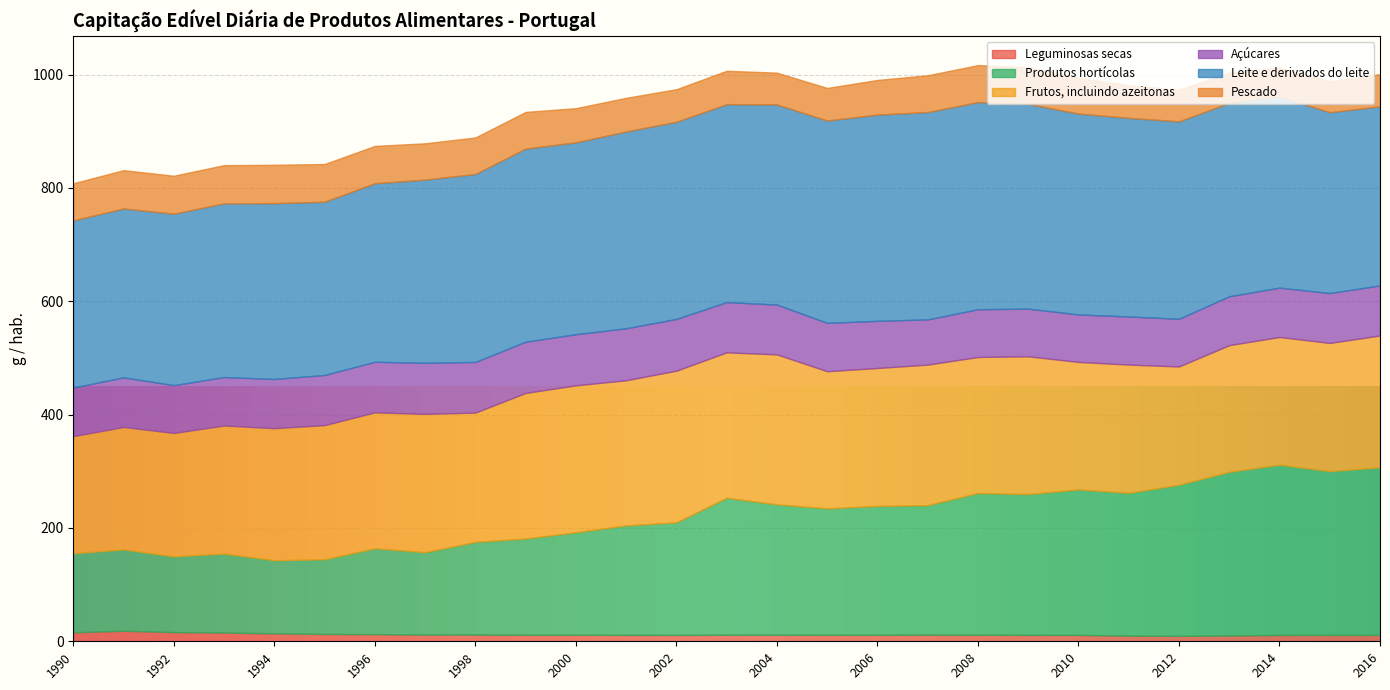

At which category is the sum across all series the highest?

2008